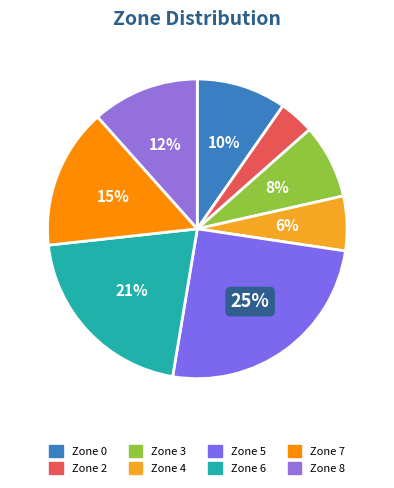

Between Zone 5 and Zone 8, which is larger?

Zone 5